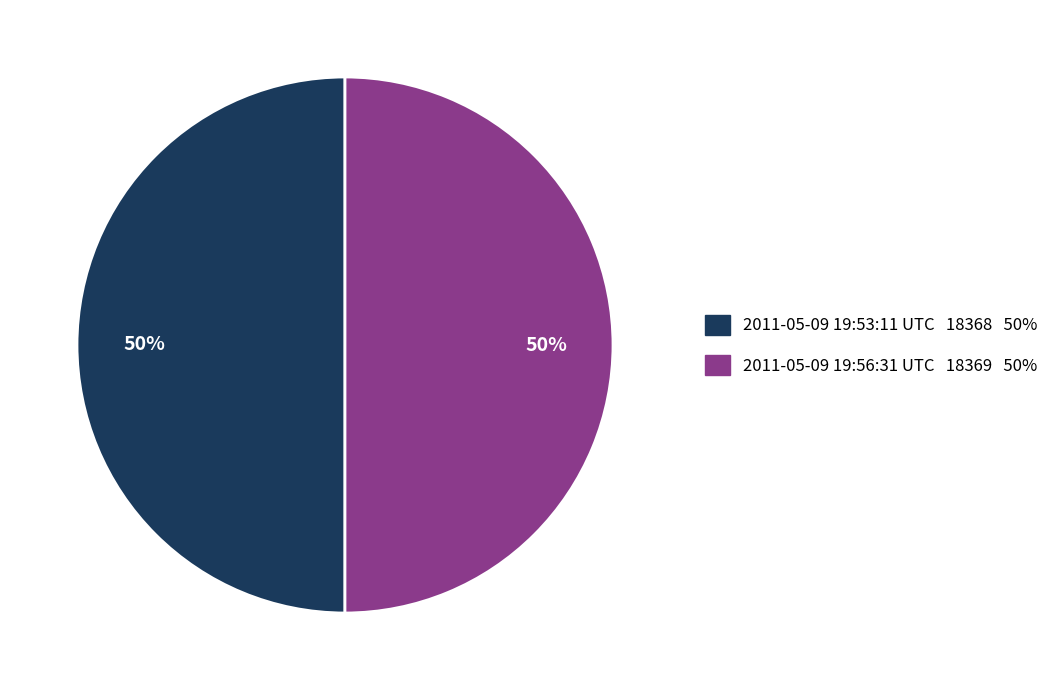

What percentage is the 2011-05-09 19:53:11 UTC slice, to the nearest percent?

50%